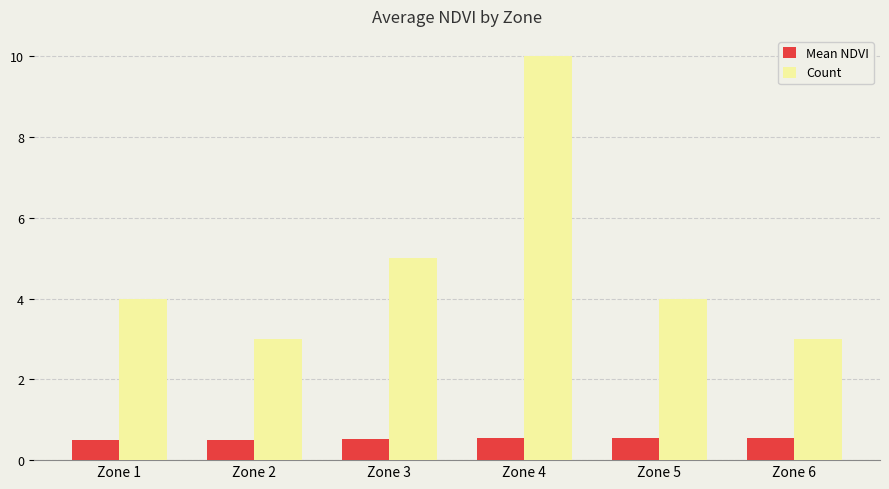

Which series changed the most between Zone 3 and Zone 6?

Count